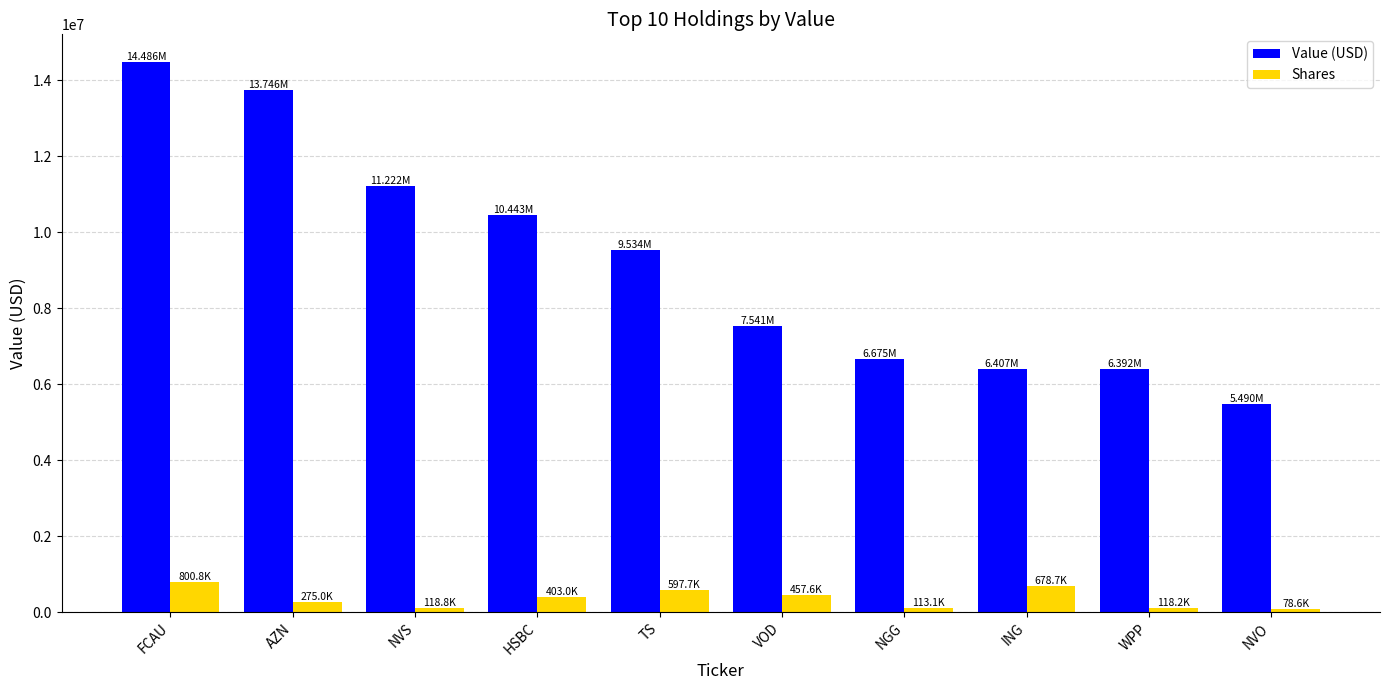

Which series has the largest range (max minus min)?

Value (USD)